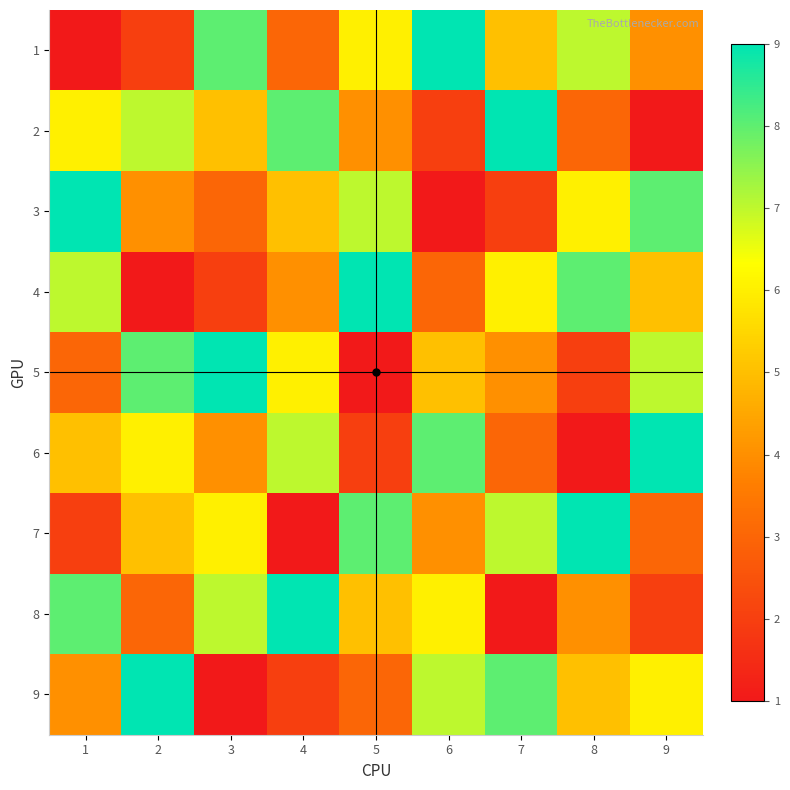

Reading left to right, extract all data points from this chart.

1: 1=1	2=2	3=8	4=3	5=6	6=9	7=5	8=7	9=4
2: 1=6	2=7	3=5	4=8	5=4	6=2	7=9	8=3	9=1
3: 1=9	2=4	3=3	4=5	5=7	6=1	7=2	8=6	9=8
4: 1=7	2=1	3=2	4=4	5=9	6=3	7=6	8=8	9=5
5: 1=3	2=8	3=9	4=6	5=1	6=5	7=4	8=2	9=7
6: 1=5	2=6	3=4	4=7	5=2	6=8	7=3	8=1	9=9
7: 1=2	2=5	3=6	4=1	5=8	6=4	7=7	8=9	9=3
8: 1=8	2=3	3=7	4=9	5=5	6=6	7=1	8=4	9=2
9: 1=4	2=9	3=1	4=2	5=3	6=7	7=8	8=5	9=6